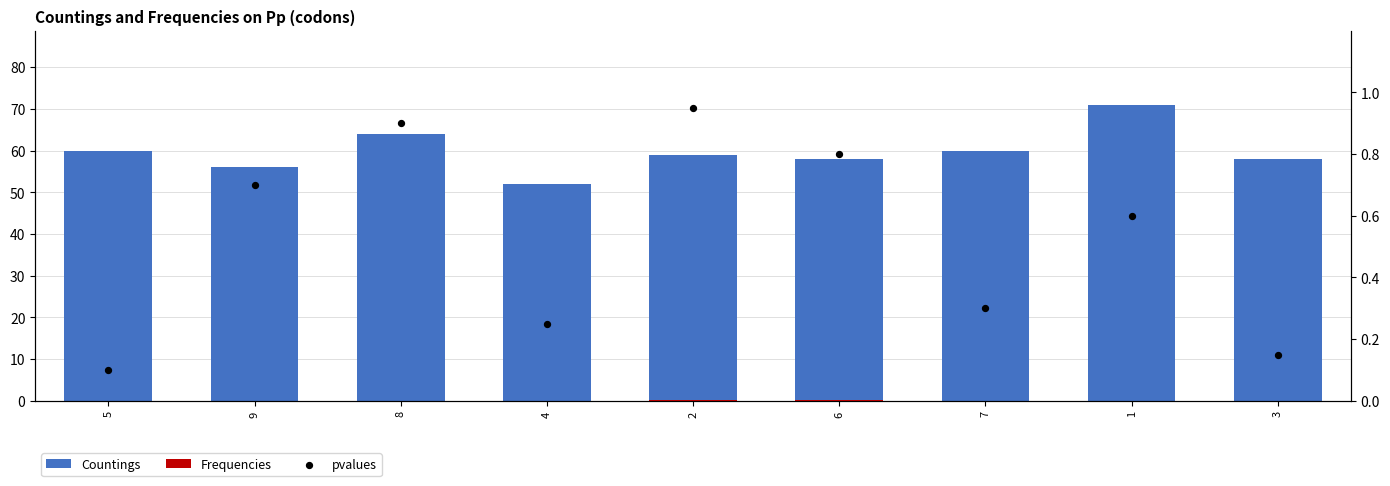

What is the total value across all series at 8?

64.9